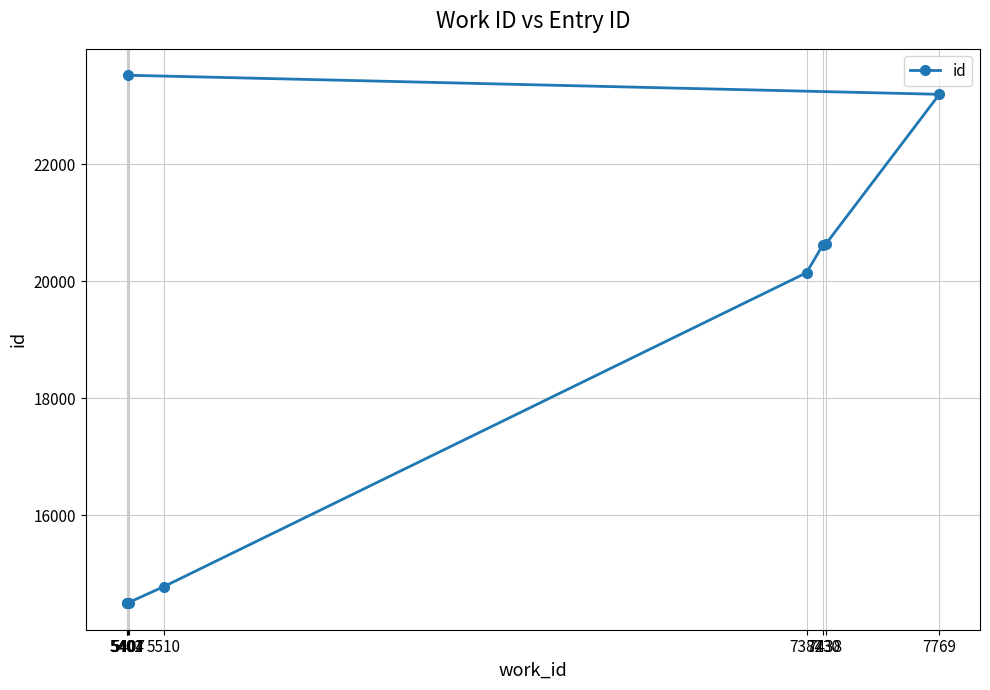

The value at 5404 is 23518. True or false?

True